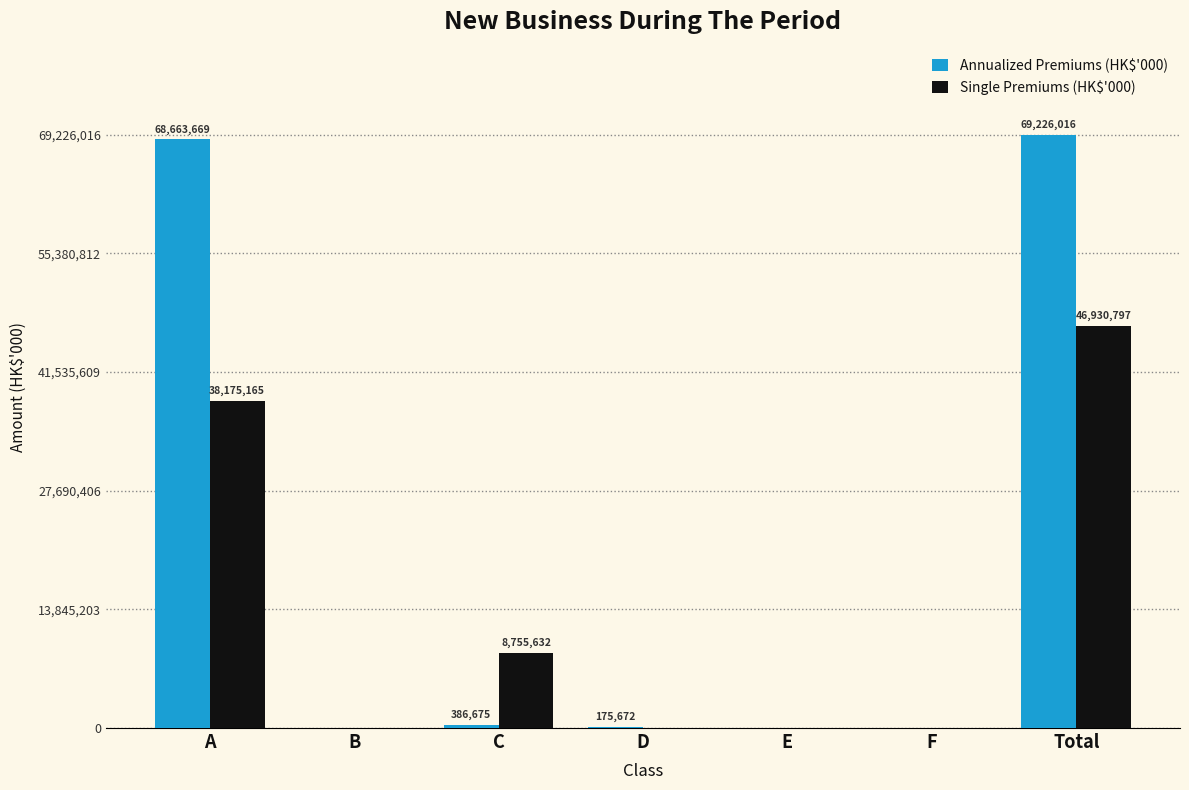

How many positive values does the Single Premiums (HK$'000) series have?

3